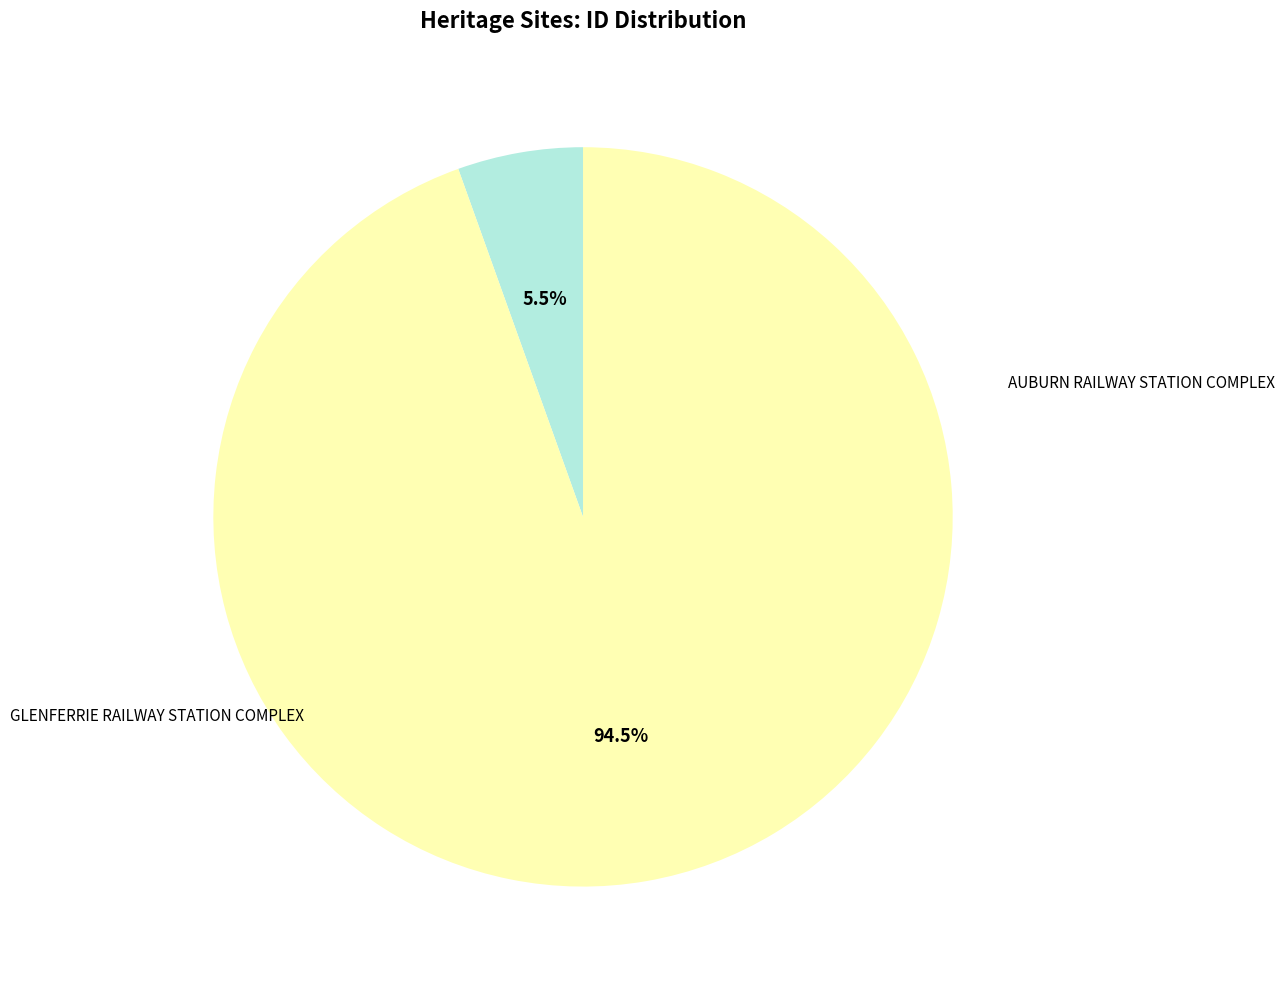

How many segments does this pie chart have?

2